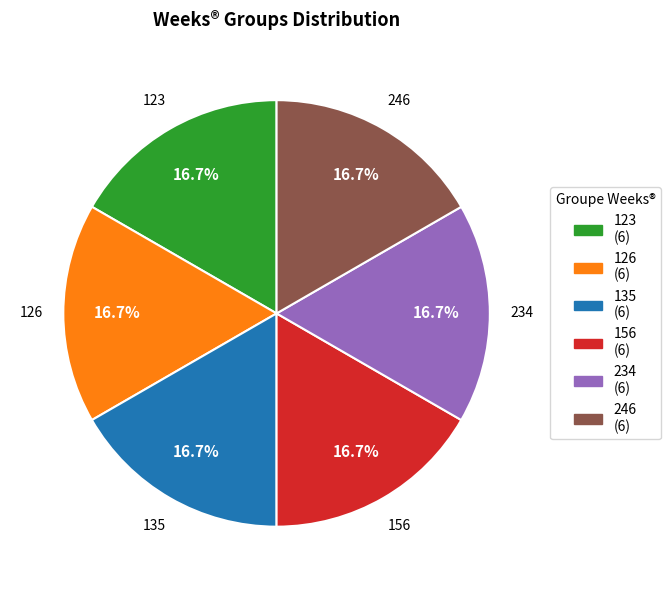

To the nearest percent, what is the average slice percentage?

17%